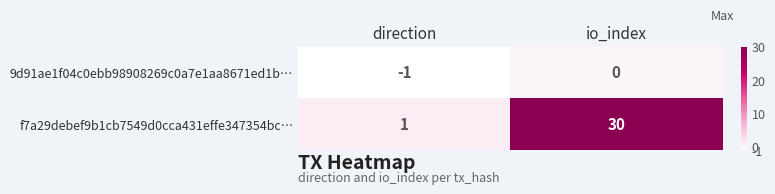

What is the sum of all f7a29debef9b1cb7549d0cca431effe347354bc… values?

31